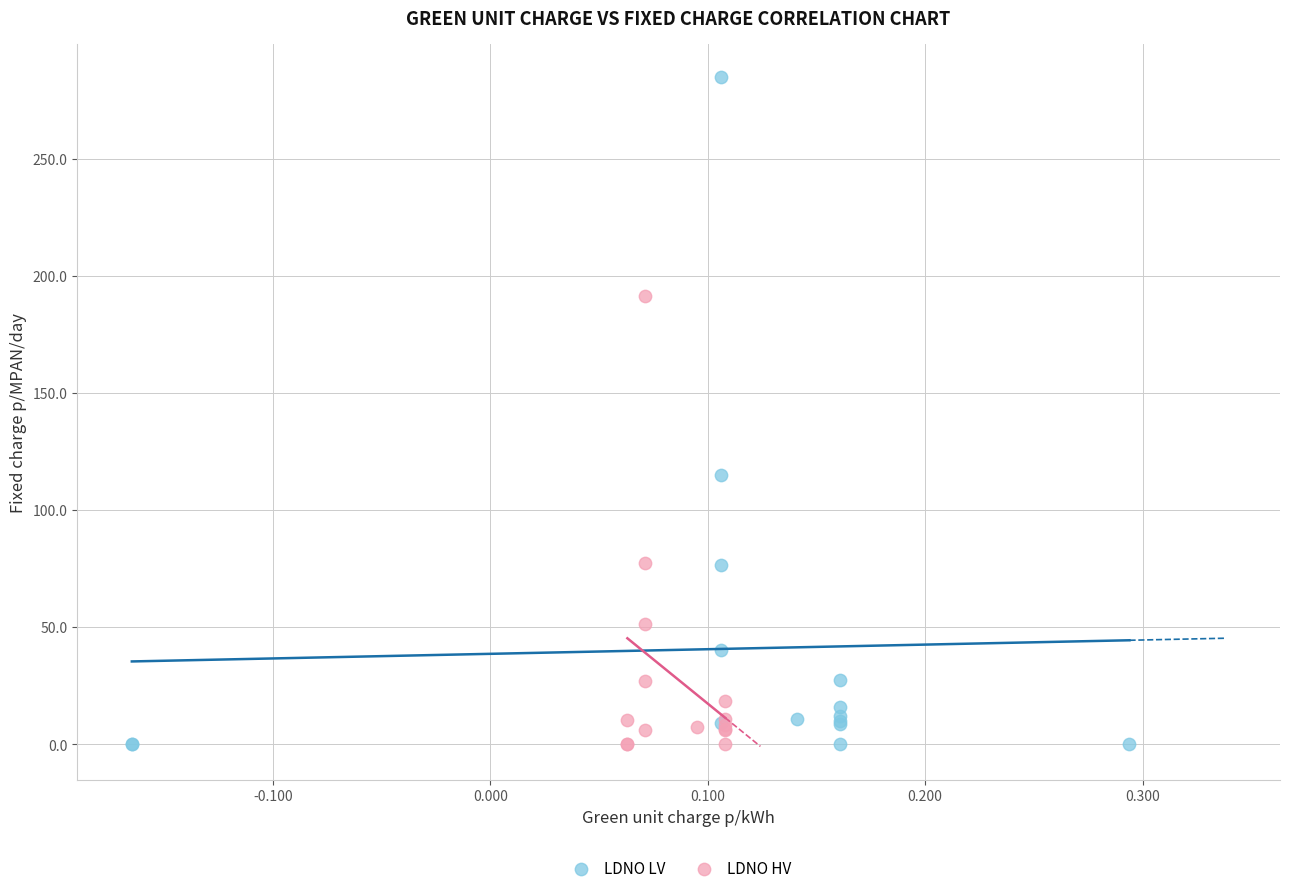

Which series contains the highest Y value?

LDNO LV